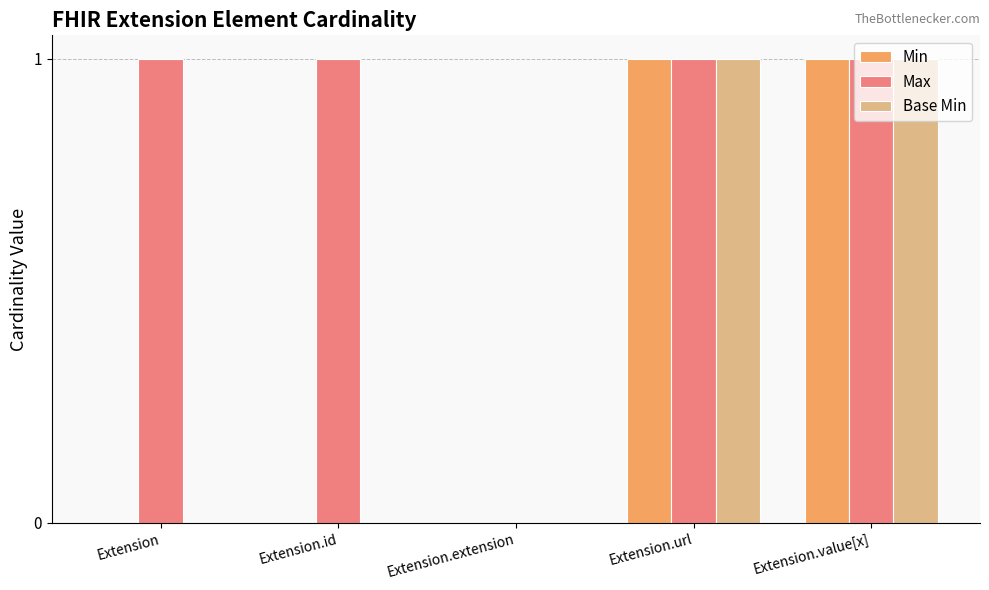

Between Extension and Extension.extension, which series saw the biggest shift?

Max